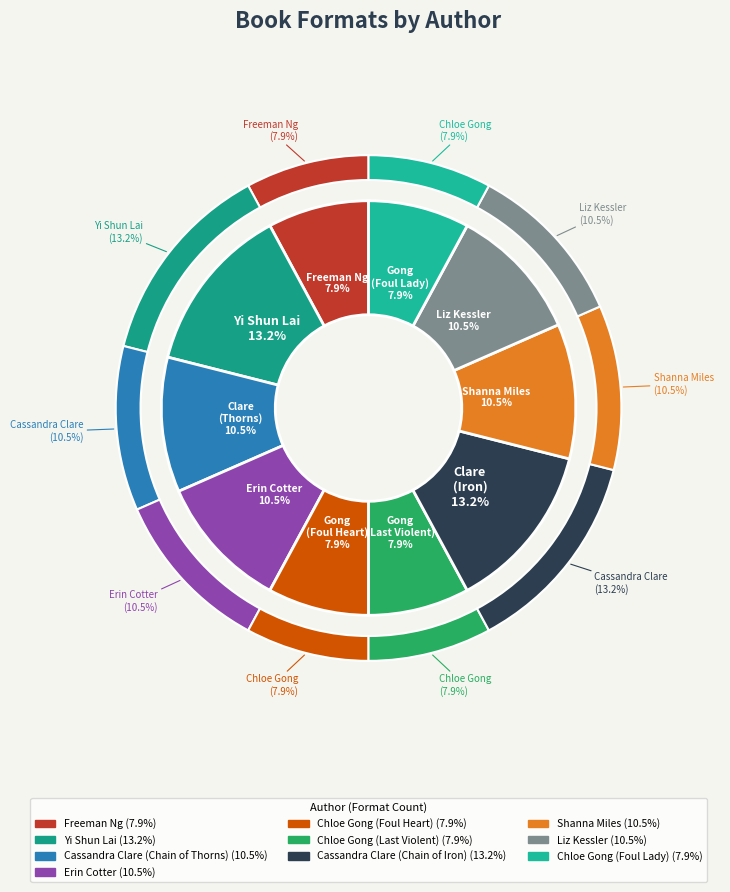

True or false: Yi Shun Lai accounts for 7% of the total.

False